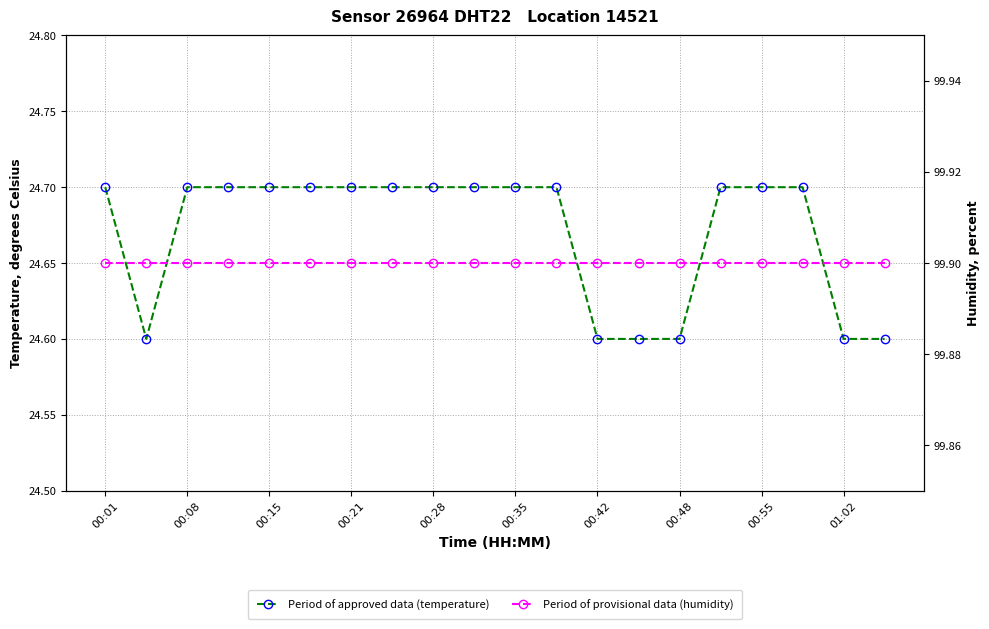

At 00:01, list the series in order from largest to smallest.

humidity, temperature